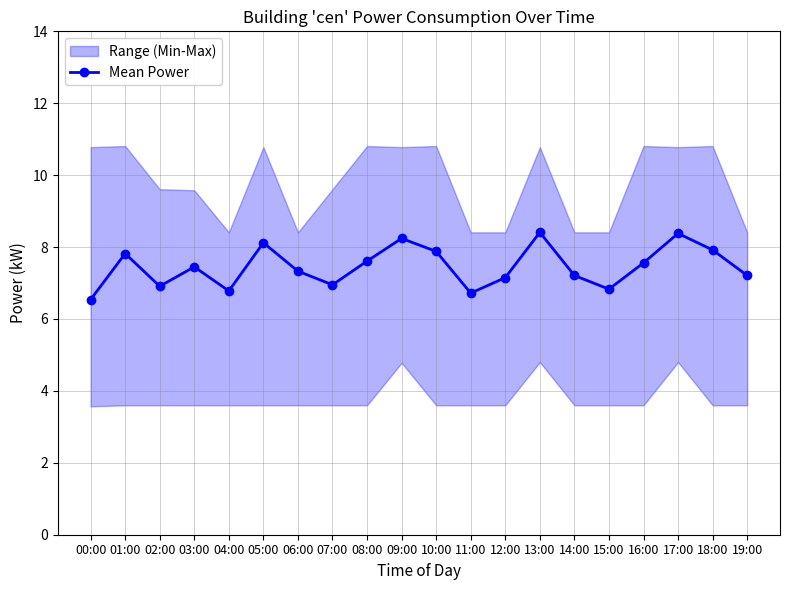

What is the sum of the values at 05:00 and 03:00?

15.6